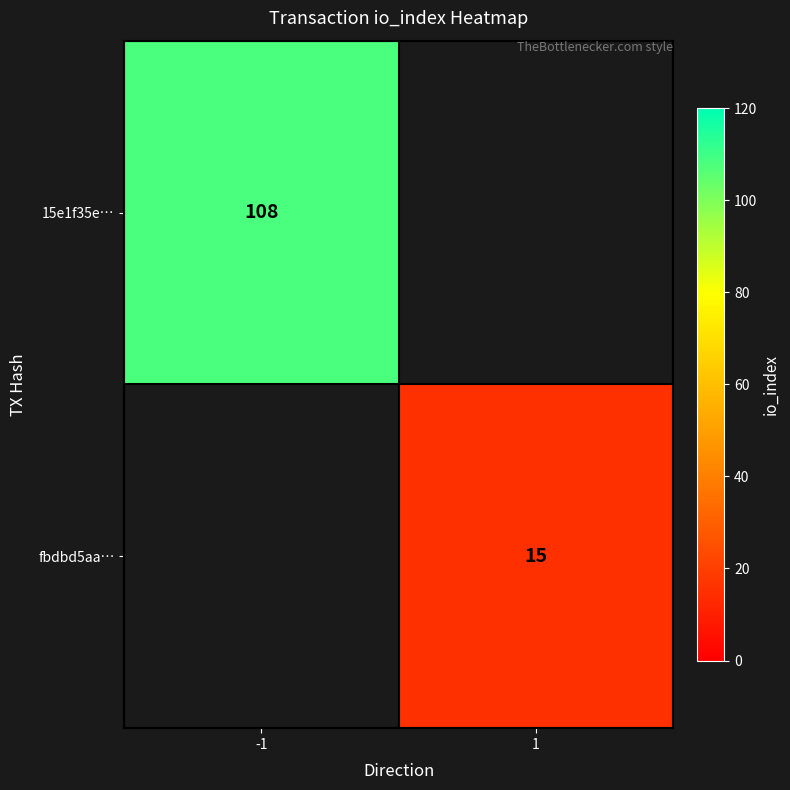

At how many categories does at least one series exceed 96?

1